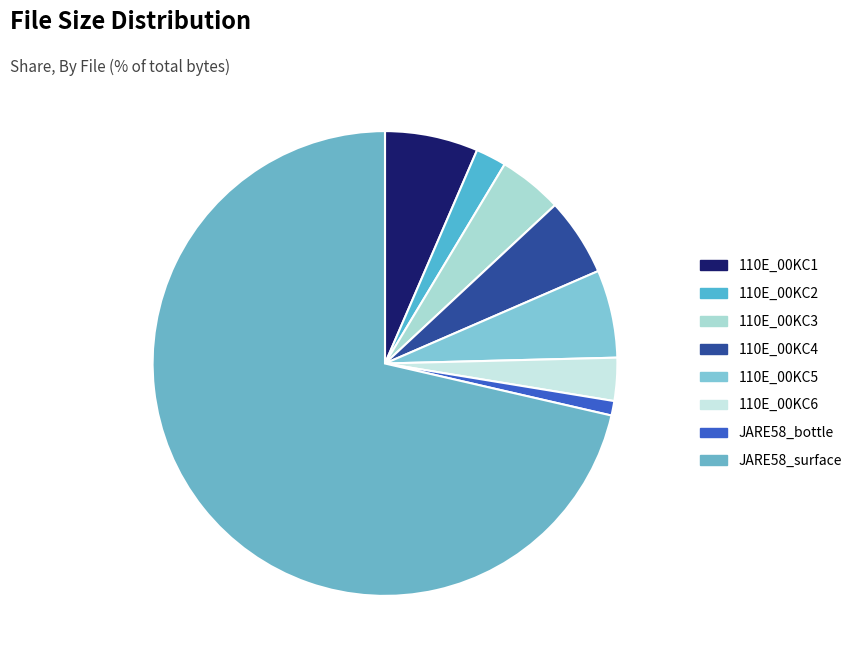

How many segments does this pie chart have?

8